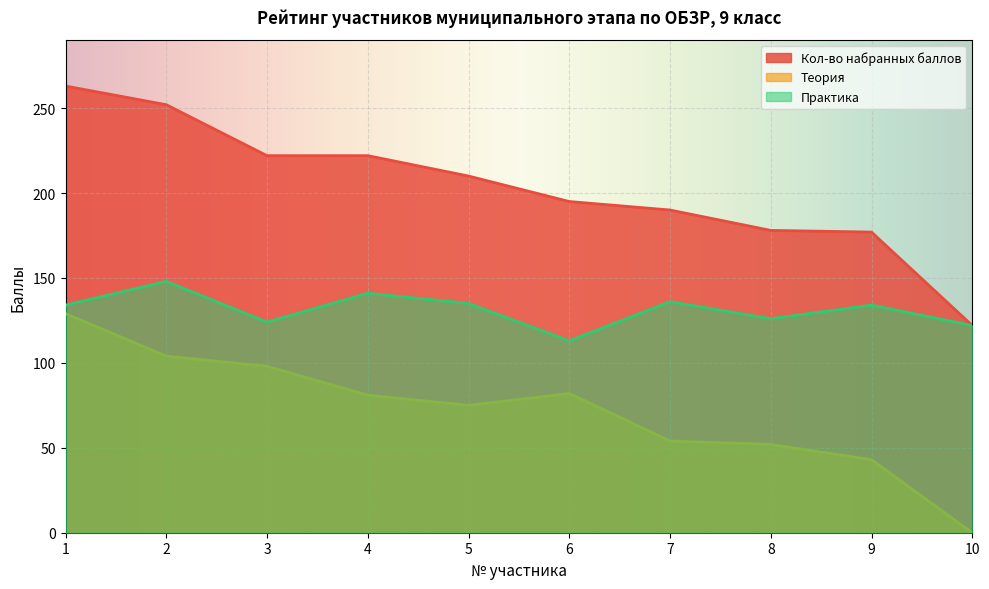

What is the maximum value shown in the chart?

263